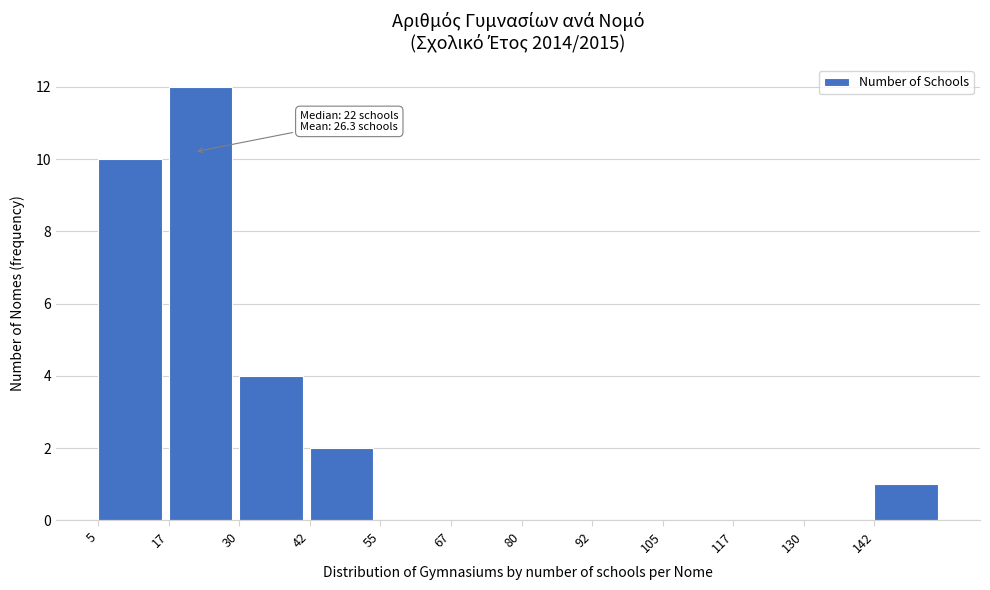

Over which range of the x-axis is the bar tallest?

17.5 to 30.0